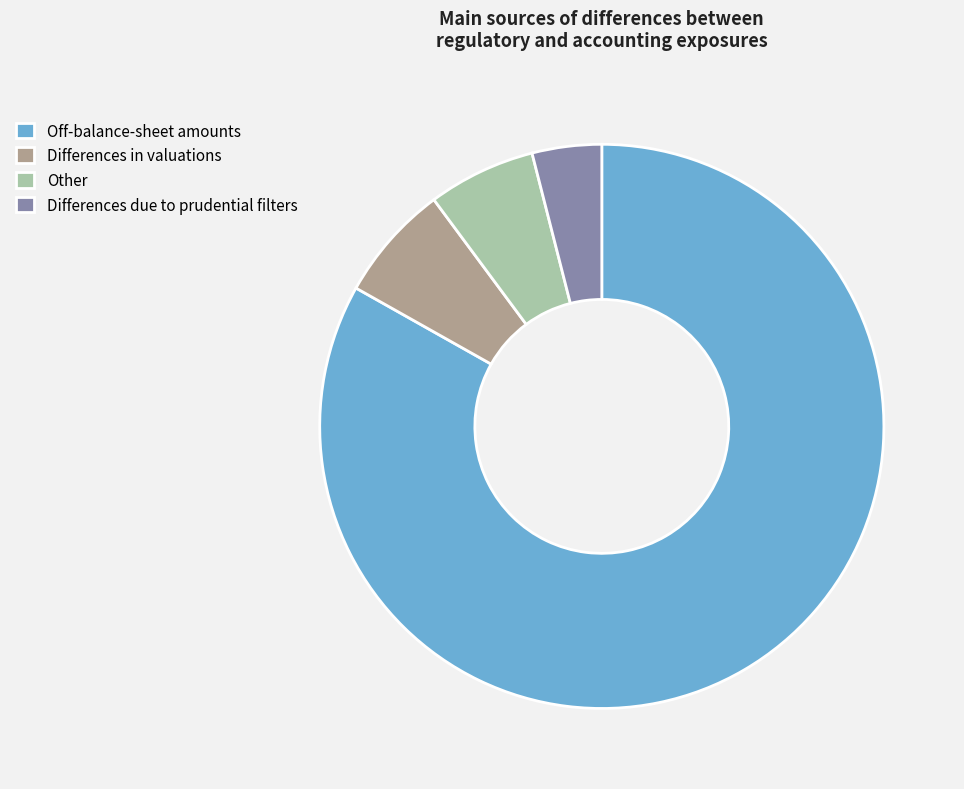

Which slice is the smallest?

Differences due to prudential filters